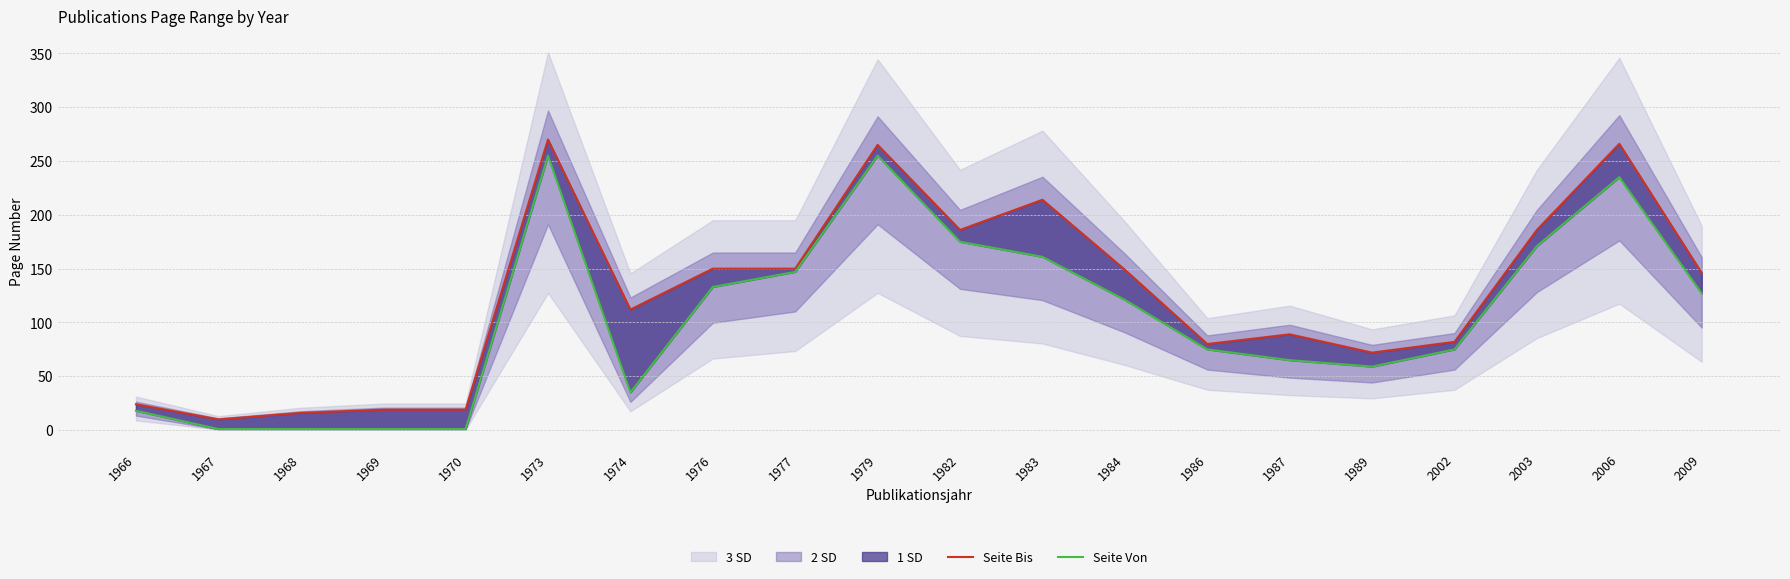

Reading left to right, list all the values displayed in this chart.

Seite Bis: 1966=24	1967=10	1968=16	1969=19	1970=19	1973=270	1974=112	1976=150	1977=150	1979=265	1982=186	1983=214	1984=149	1986=80	1987=89	1989=72	2002=82	2003=186	2006=266	2009=146
Seite Von: 1966=18	1967=1	1968=1	1969=1	1970=1	1973=255	1974=35	1976=133	1977=147	1979=255	1982=175	1983=161	1984=121	1986=75	1987=65	1989=59	2002=75	2003=171	2006=235	2009=127